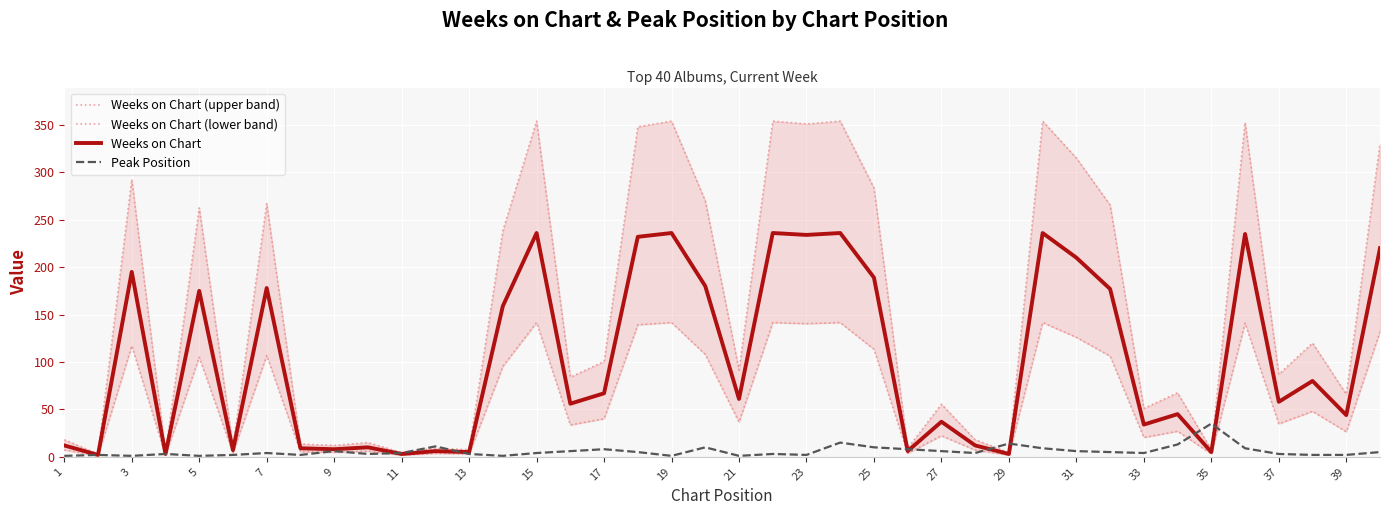

How many lines are shown in the chart?

4